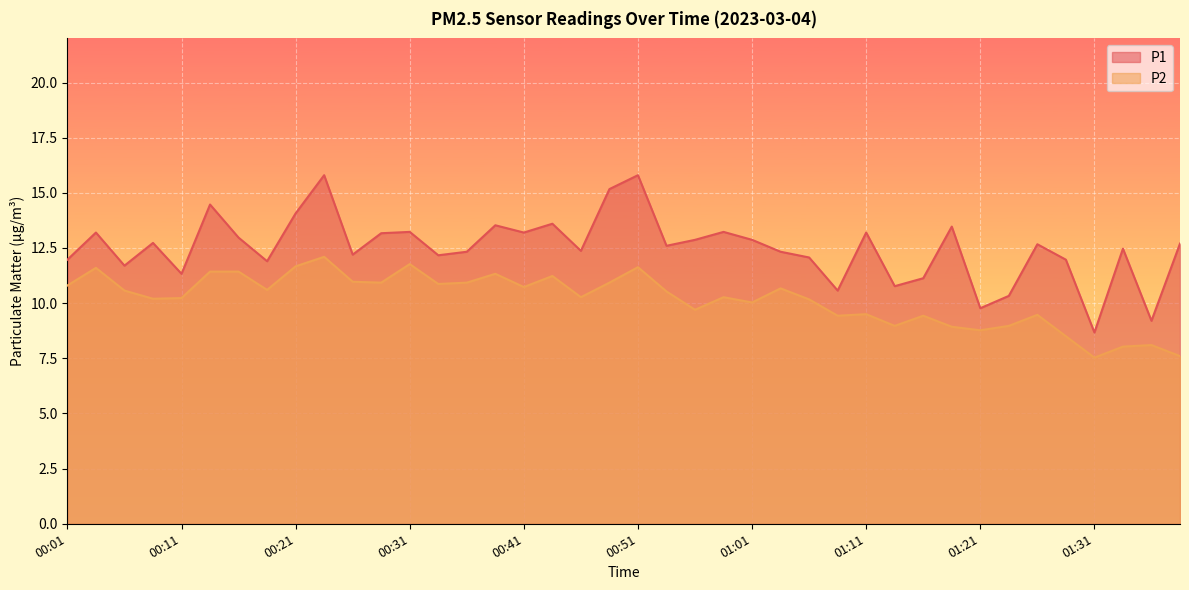

What is the difference between the maximum and second lowest values in the P1 series?

6.6